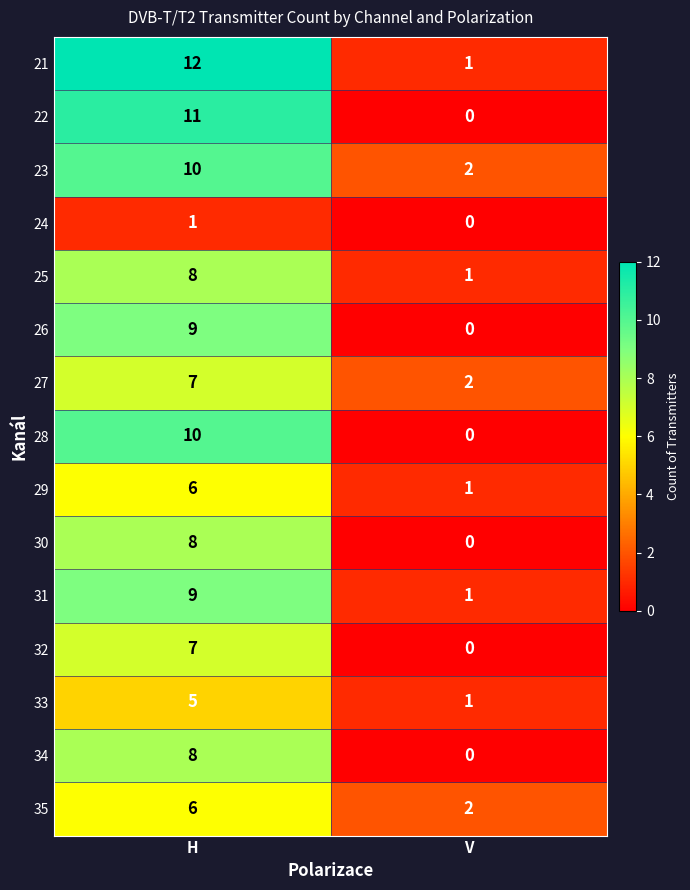

Reading left to right, transcribe all the data shown in this chart.

21: H=12	V=1
22: H=11	V=0
23: H=10	V=2
24: H=1	V=0
25: H=8	V=1
26: H=9	V=0
27: H=7	V=2
28: H=10	V=0
29: H=6	V=1
30: H=8	V=0
31: H=9	V=1
32: H=7	V=0
33: H=5	V=1
34: H=8	V=0
35: H=6	V=2